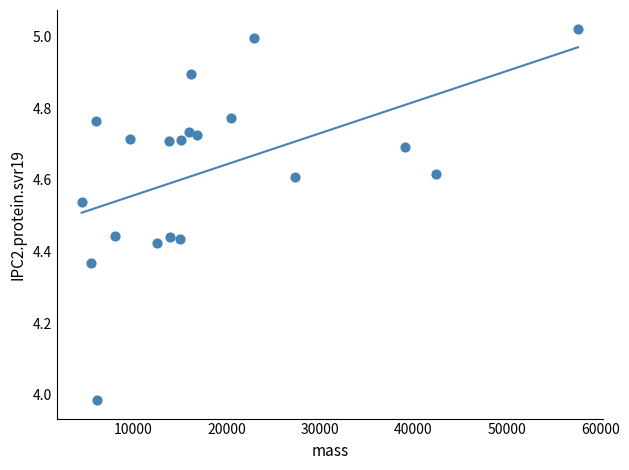

What is the range of Y values (max minus min)?

1.0